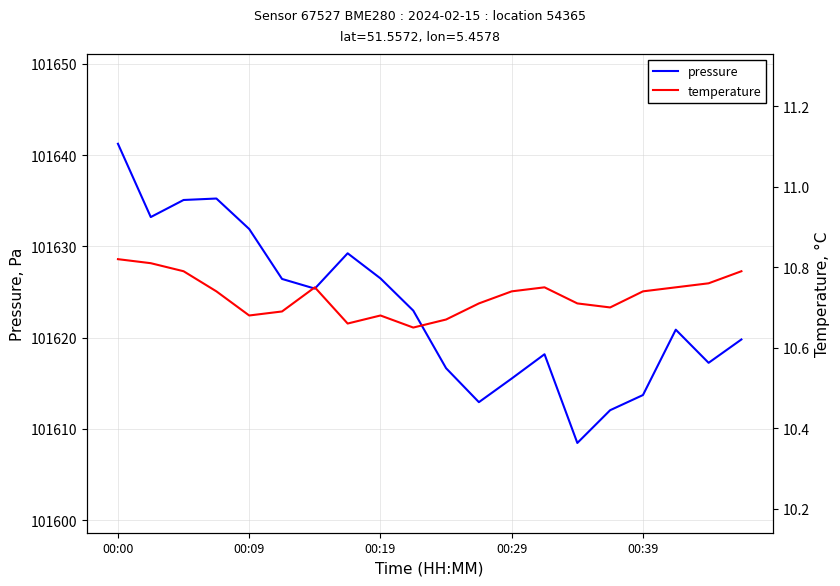

Is it true that pressure equals 182789.8 at 00:29?

False